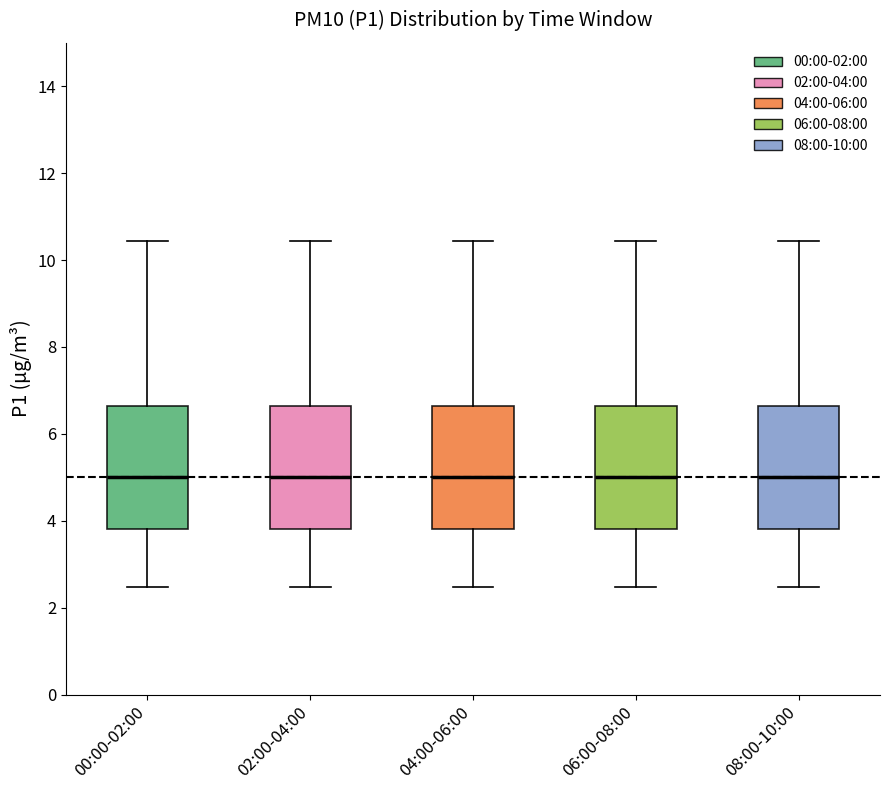

Reading left to right, read every box against the y-axis: the position of its median line, the range the box covers, and the ends of its whiskers. The values are not printed on the chart, so give them approximately, as read against the axis.

00:00-02:00: median 5.0, box 3.8 to 6.6, whiskers 2.4 to 10.4
02:00-04:00: median 5.0, box 3.8 to 6.6, whiskers 2.4 to 10.4
04:00-06:00: median 5.0, box 3.8 to 6.6, whiskers 2.4 to 10.4
06:00-08:00: median 5.0, box 3.8 to 6.6, whiskers 2.4 to 10.4
08:00-10:00: median 5.0, box 3.8 to 6.6, whiskers 2.4 to 10.4